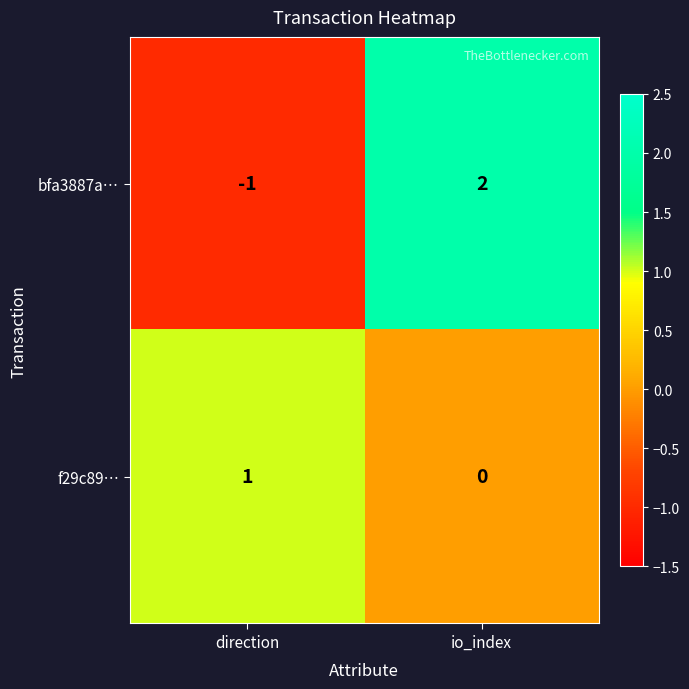

Reading left to right, extract all data points from this chart.

bfa3887a…: direction=-1	io_index=2
f29c89…: direction=1	io_index=0